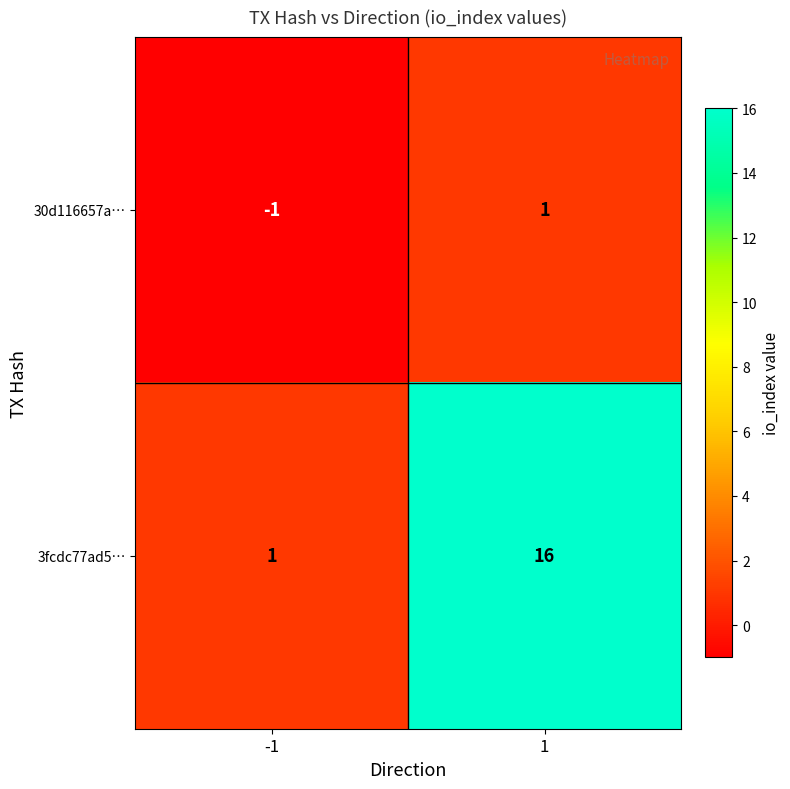

True or false: 3fcdc77ad5… has a value of 7 at 1.

False